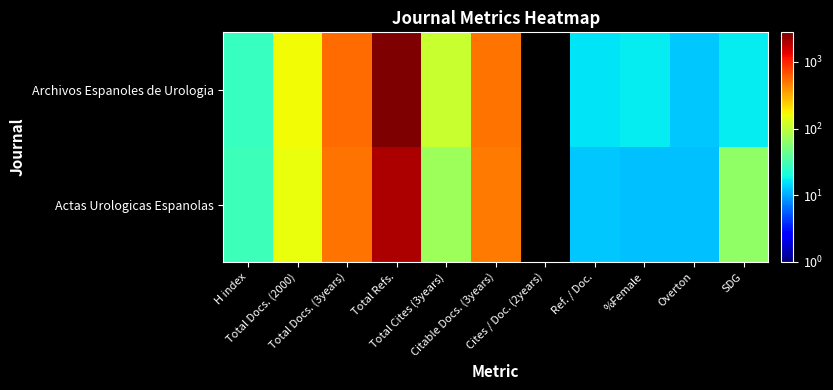

Reading left to right, extract all data points from this chart.

Archivos Espanoles de Urologia: H index=27.0	Total Docs. (2000)=162.0	Total Docs. (3years)=544.0	Total Refs.=2775.0	Total Cites (3years)=110.0	Citable Docs. (3years)=520.0	Cites / Doc. (2years)=0.0	Ref. / Doc.=16.0	%Female=17.0	Overton=13.0	SDG=17.0
Actas Urologicas Espanolas: H index=29.0	Total Docs. (2000)=155.0	Total Docs. (3years)=517.0	Total Refs.=1999.0	Total Cites (3years)=74.0	Citable Docs. (3years)=481.0	Cites / Doc. (2years)=0.0	Ref. / Doc.=13.0	%Female=12.0	Overton=12.0	SDG=64.0